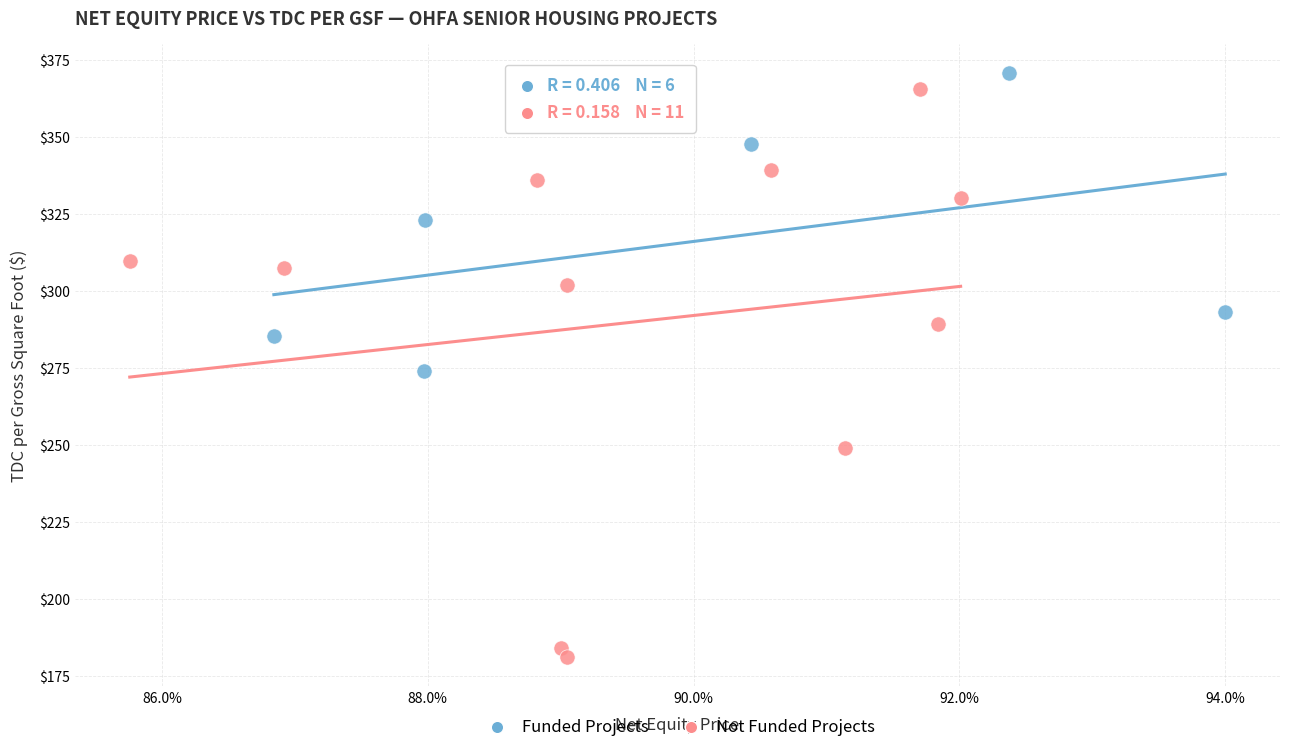

Which series contains the lowest Y value?

Not Funded Projects